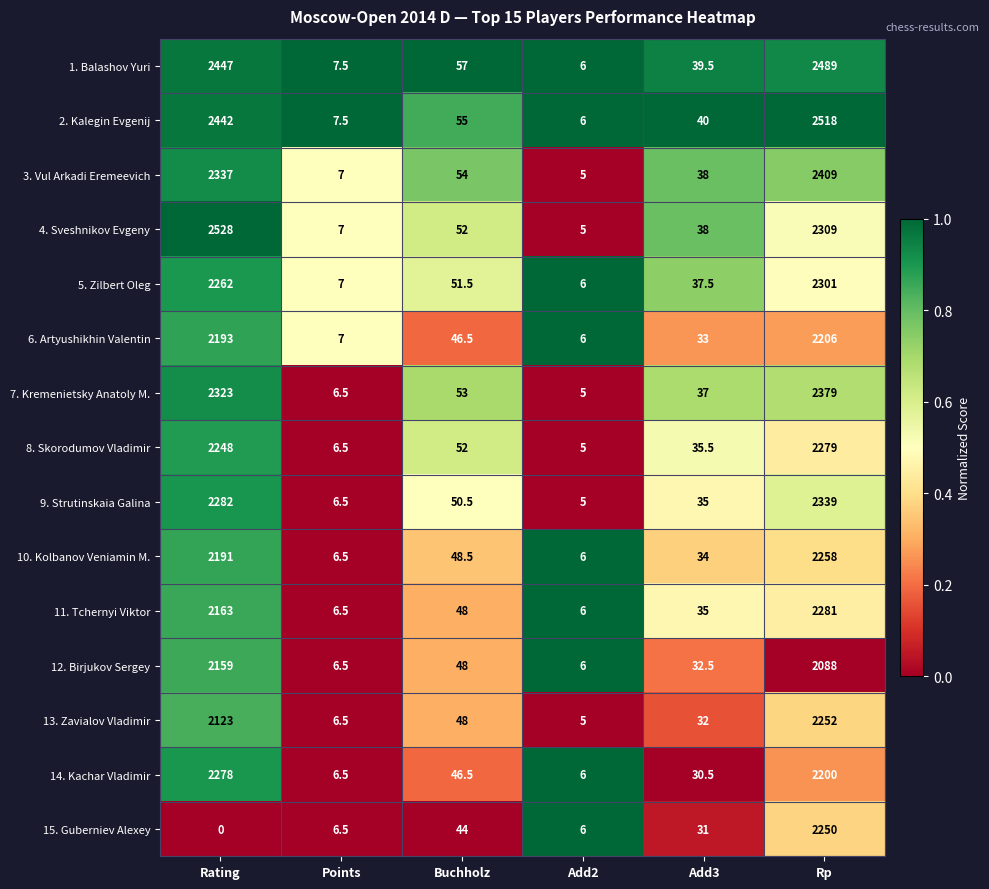

Rank the categories by 6. Artyushikhin Valentin value from highest to lowest.

Rp, Rating, Buchholz, Add3, Points, Add2